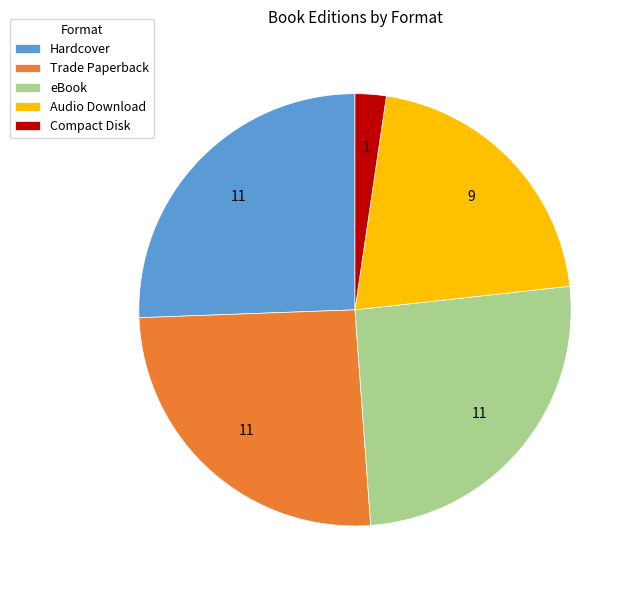

The Trade Paperback slice represents 13% of the pie. True or false?

False